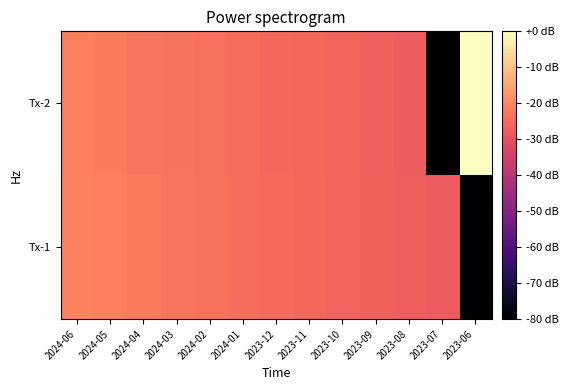

Rank the series by their maximum value, from lowest to highest.

Tx-1, Tx-2